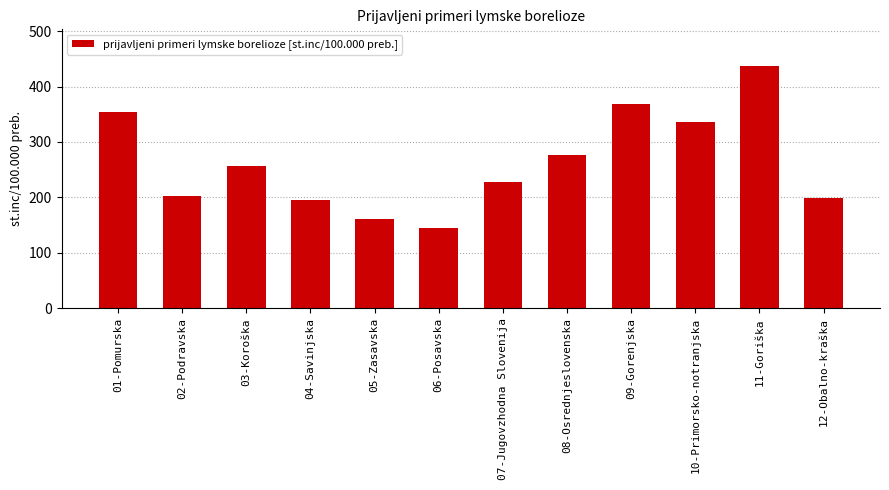

Are the bars grouped side by side (vs. stacked)?

No